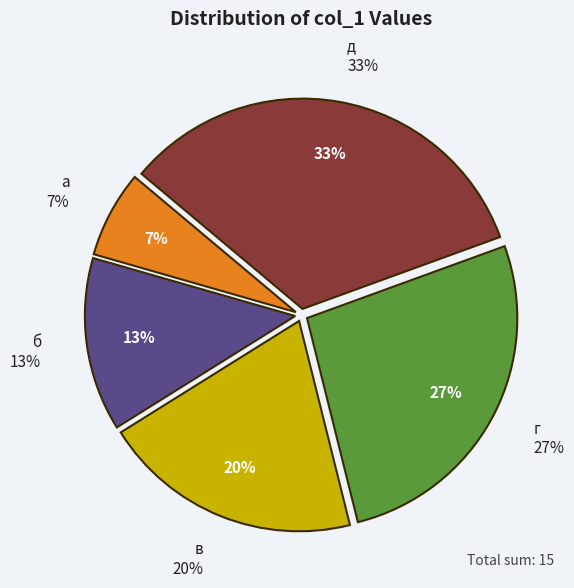

How many segments does this pie chart have?

5